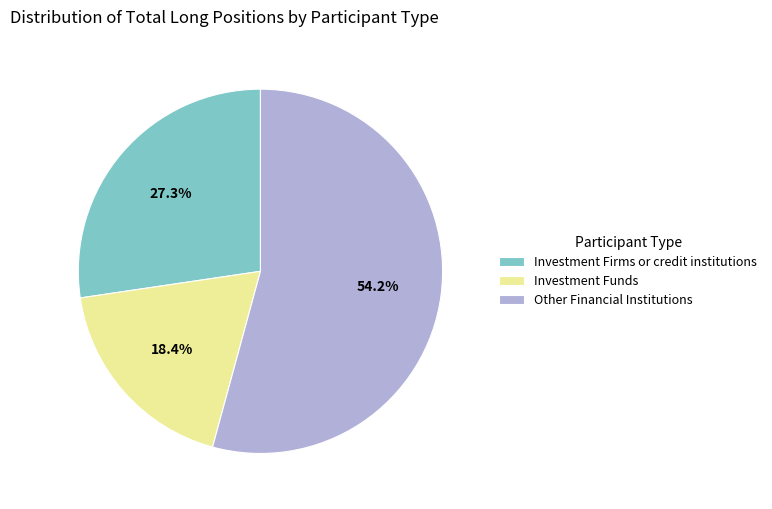

What is the majority slice?

Other Financial Institutions